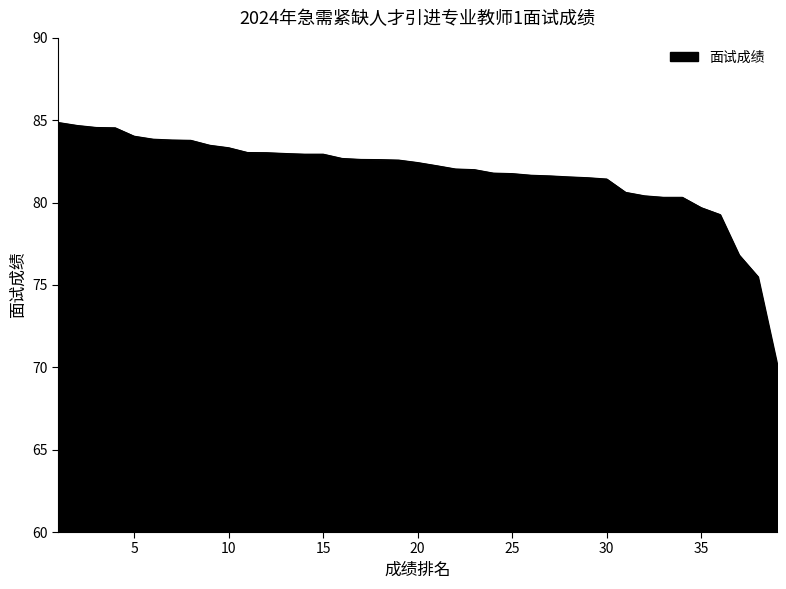

What is the difference between the maximum and minimum values?

14.6